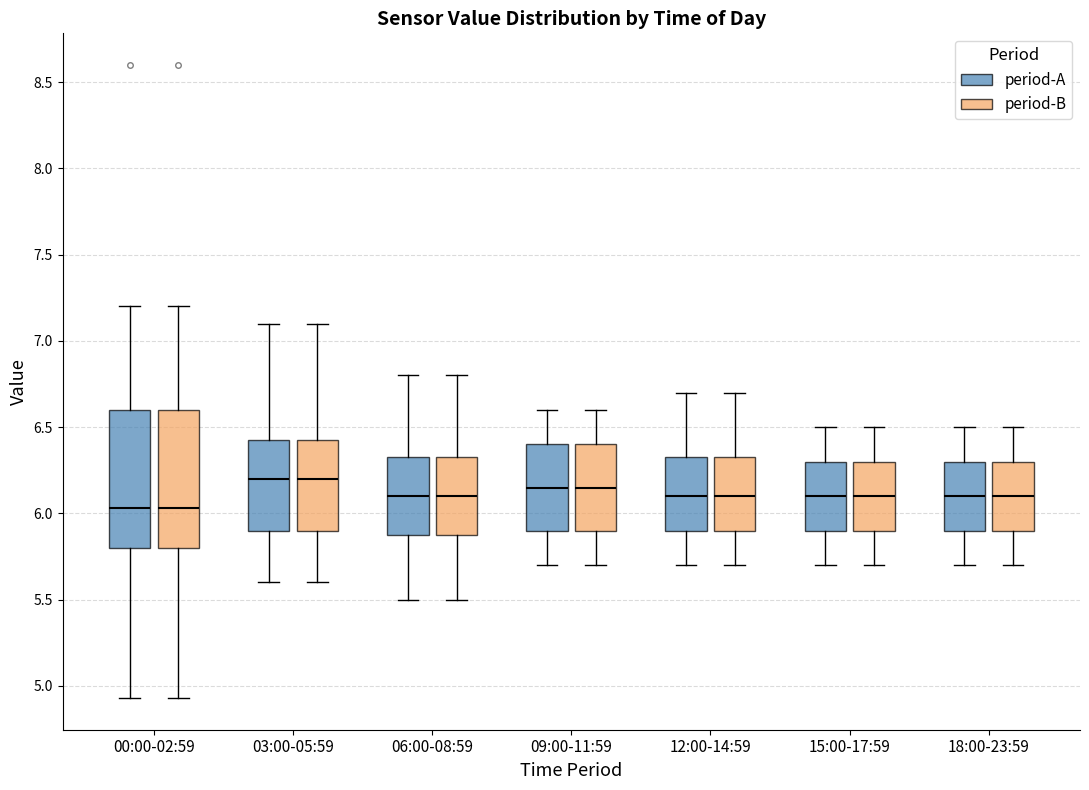

Where is the lower edge of the box for 12:00-14:59 (period-B) on the y-axis? The values are not printed on the chart, so give them approximately, as read against the axis.

5.90